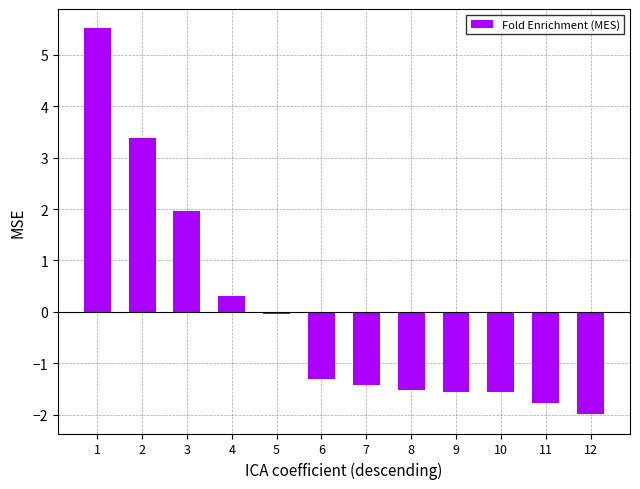

How many bars are there in total?

12